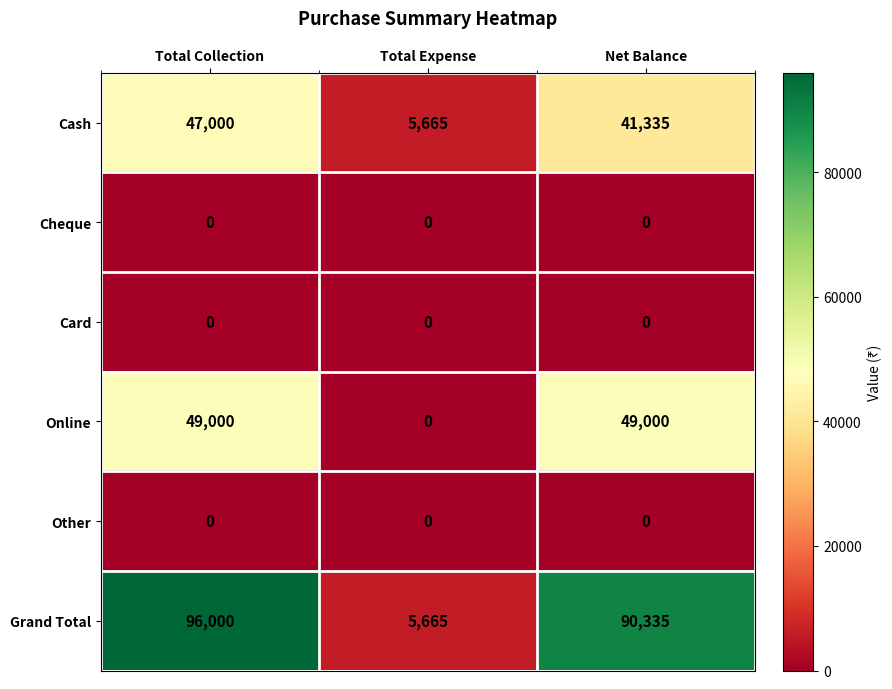

At which label is Grand Total closest to 50832?

Net Balance